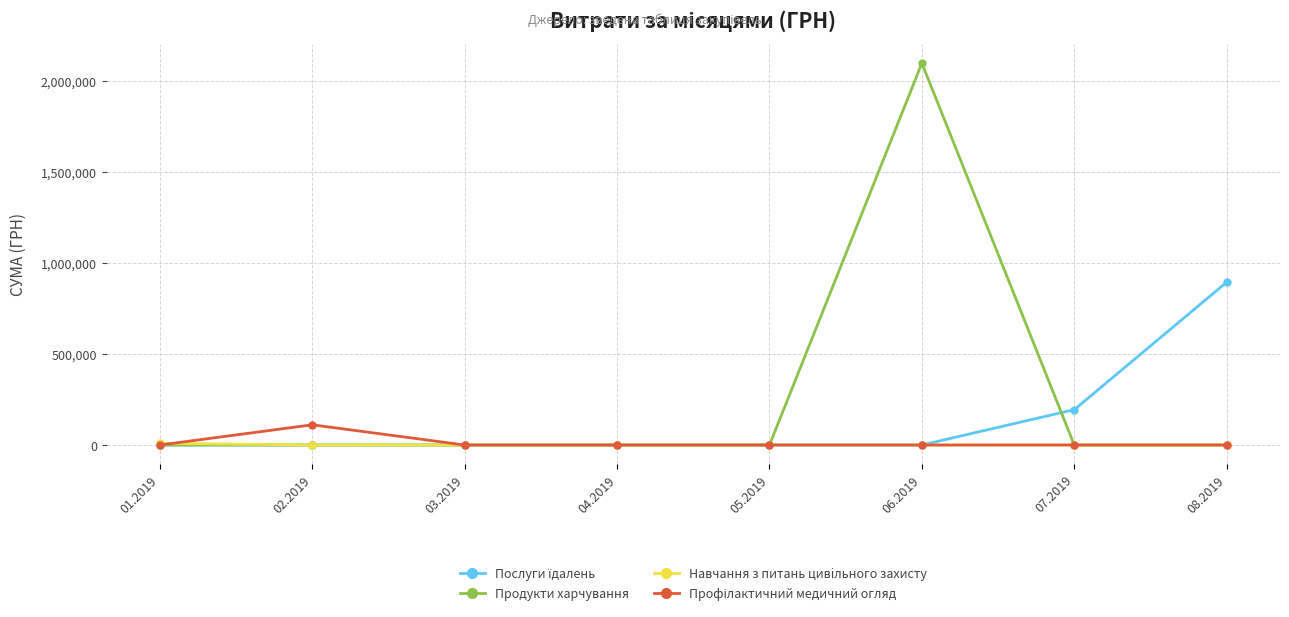

What is the maximum value shown in the chart?

2097867.4